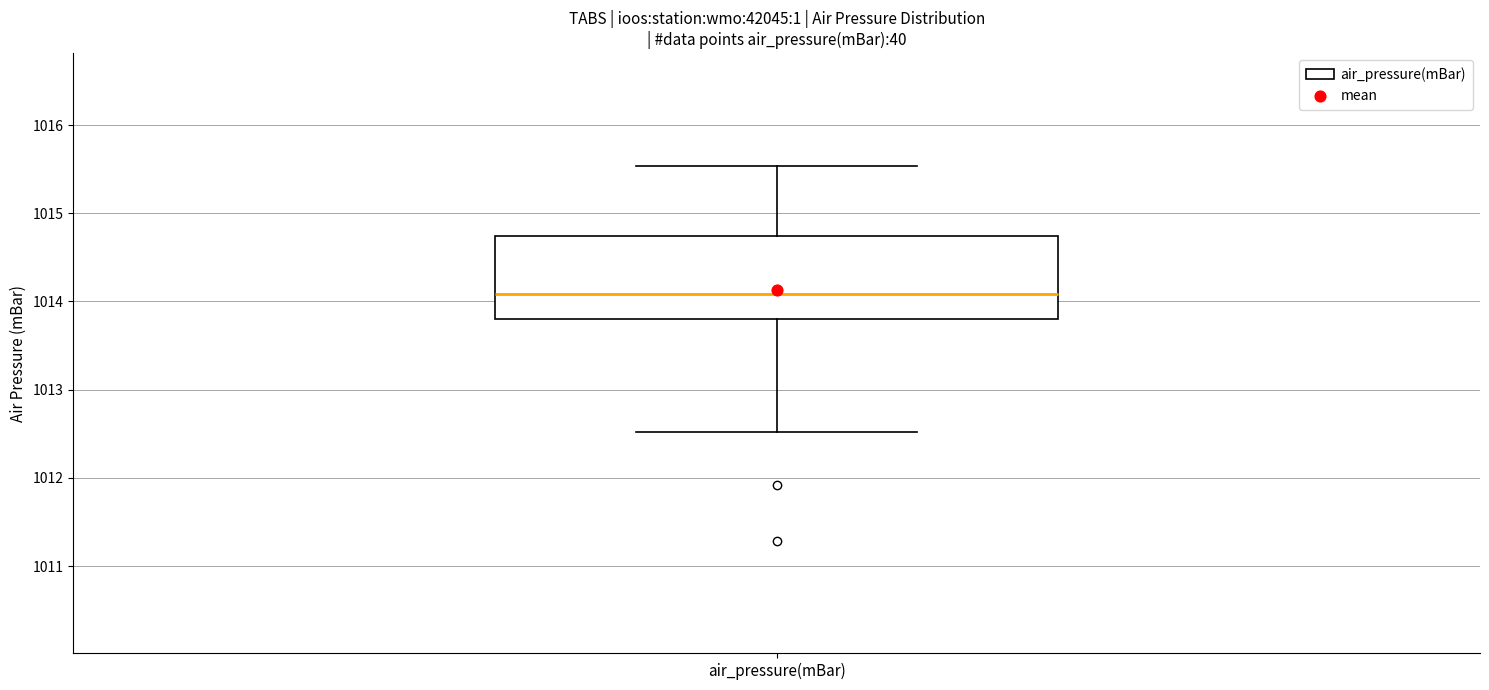

Read this box plot against the y-axis: the position of the median line, the range covered by the box, and the ends of both whiskers. The values are not printed on the chart, so give them approximately, as read against the axis.

median 1014.1, box 1013.8 to 1014.7, whiskers 1012.5 to 1015.5